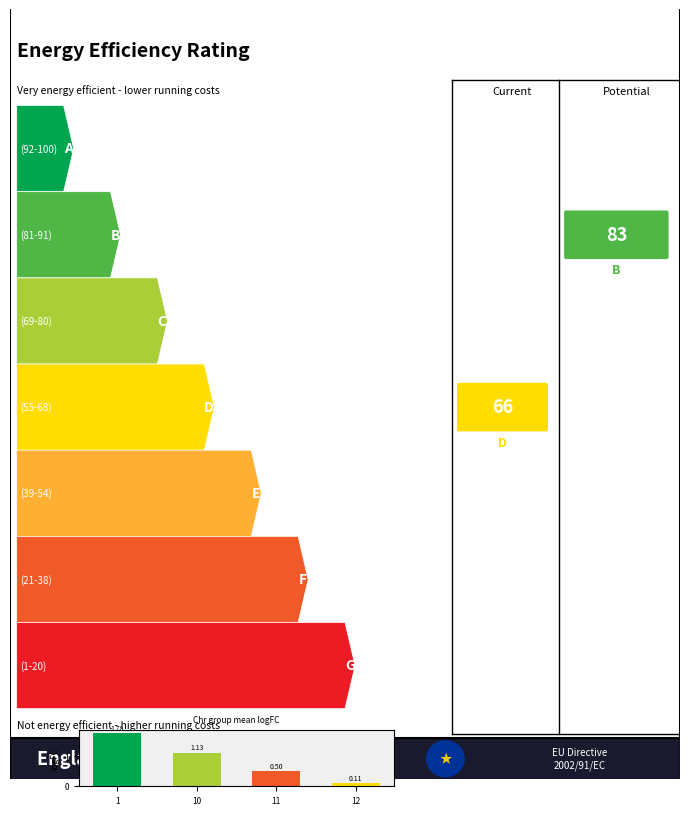

Approximately how many times larger is the value at 11 compared to 1?

0.3